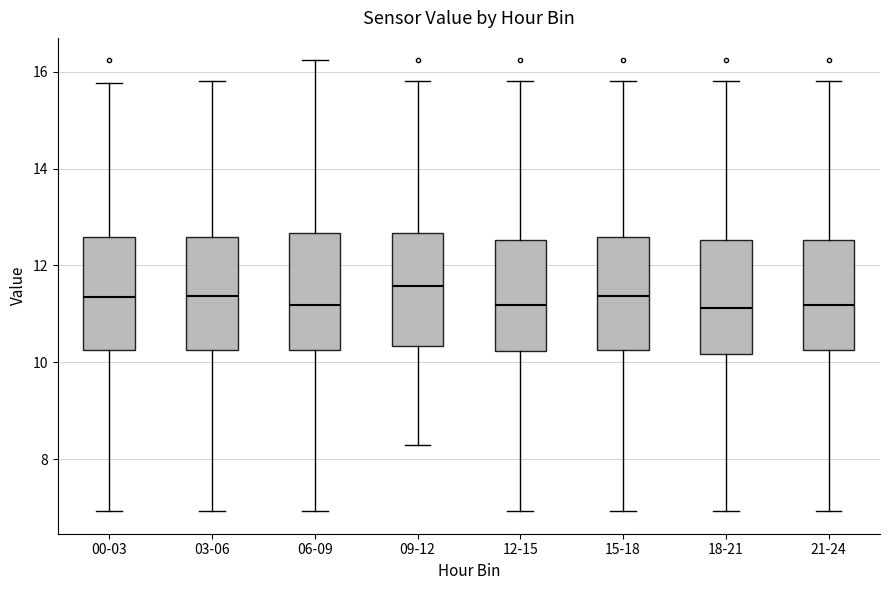

Where is the upper edge of the box for 21-24 on the y-axis? The values are not printed on the chart, so give them approximately, as read against the axis.

12.6